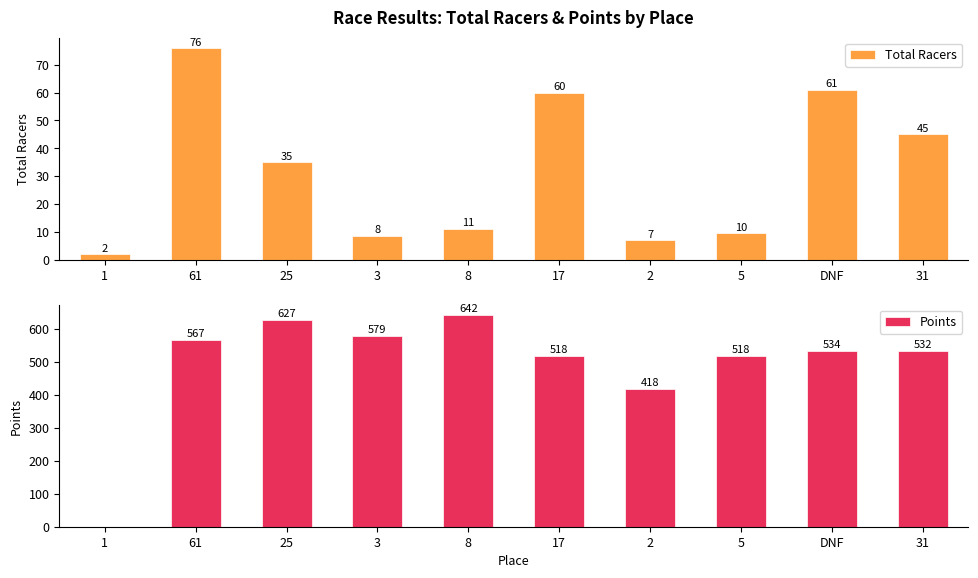

Which label corresponds to the smallest value in the chart?

1